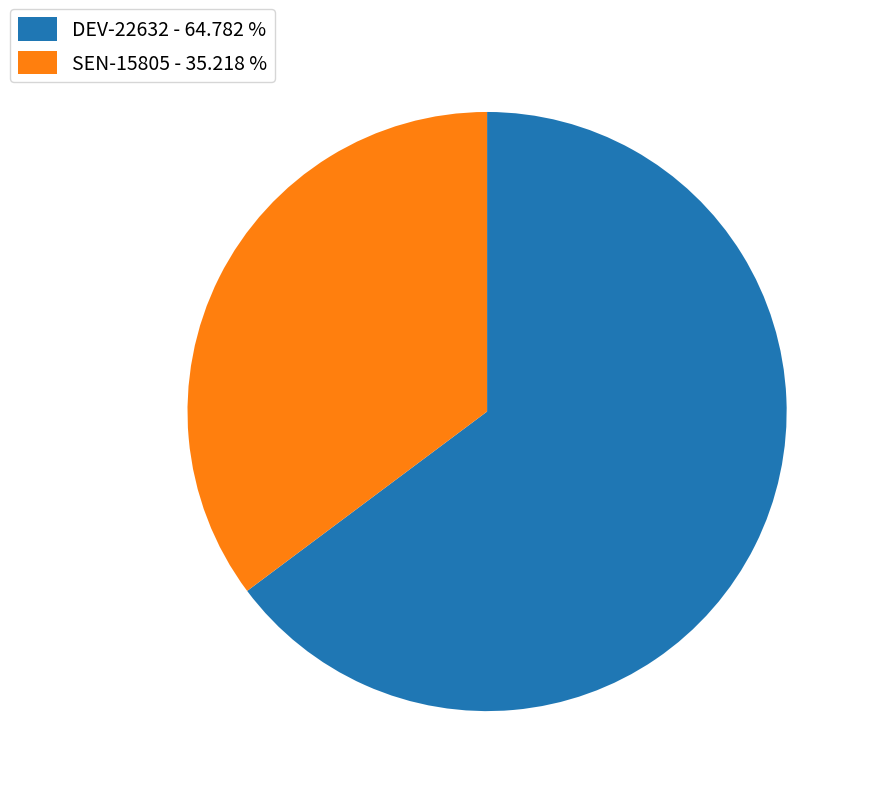

Is there any slice that represents more than half of the pie?

Yes